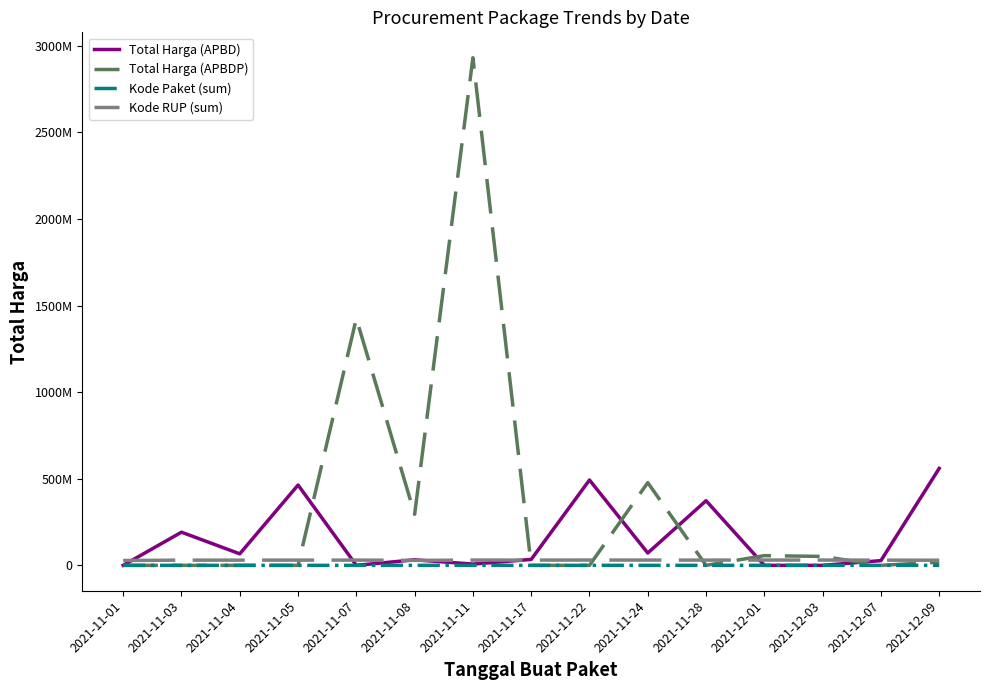

What are all the series names shown in the legend?

Total Harga (APBD), Total Harga (APBDP), Kode Paket (sum), Kode RUP (sum)